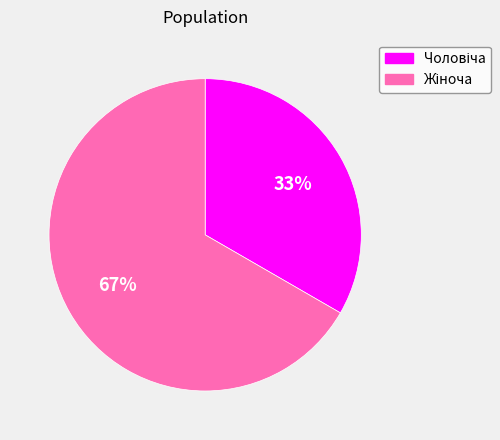

To the nearest percent, what is the average slice percentage?

50%